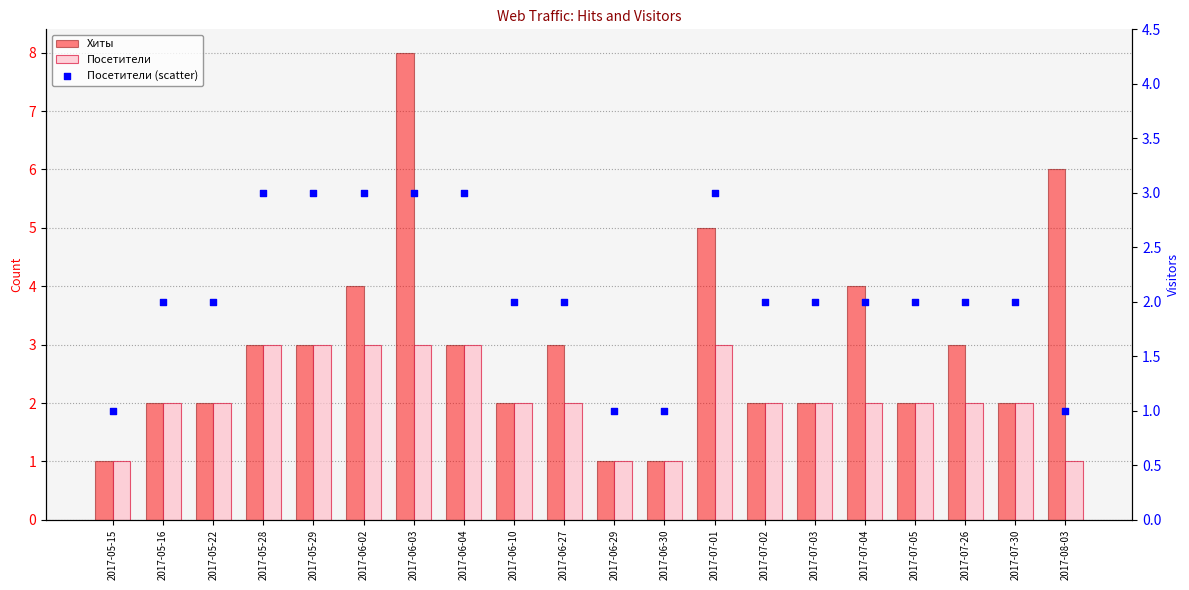

Which series has the largest total across all categories?

Хиты